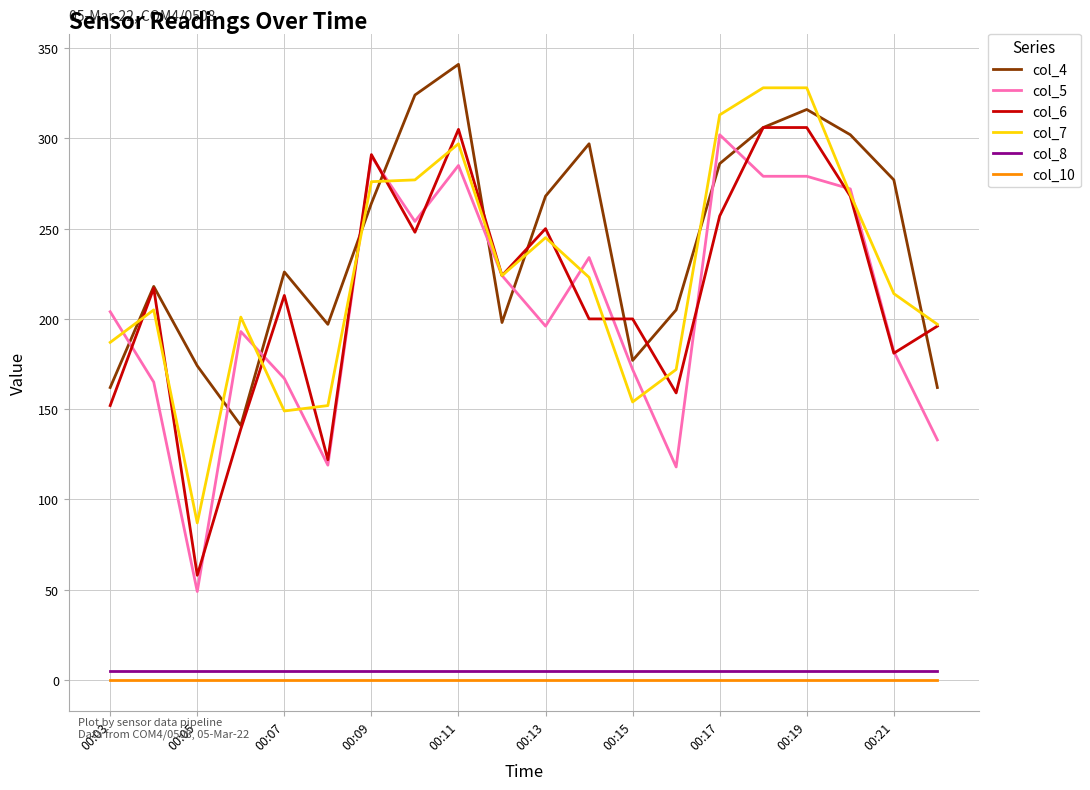

True or false: col_6 and col_10 intersect in this chart.

False